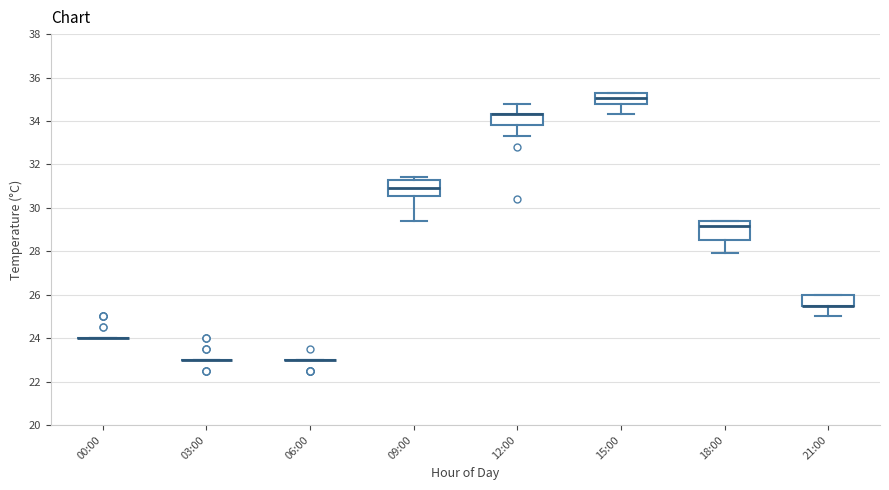

Reading left to right, transcribe this box plot: for each box, give where its median line is, the range the box spans, and where its two whiskers end, as read against the y-axis. The values are not printed on the chart, so give them approximately, as read against the axis.

00:00: box collapsed to a line at 24.0, whiskers 24.0 to 24.0
03:00: box collapsed to a line at 23.0, whiskers 23.0 to 23.0
06:00: box collapsed to a line at 23.0, whiskers 23.0 to 23.0
09:00: median 31.0, box 30.6 to 31.2, whiskers 29.4 to 31.4
12:00: median 34.4 (drawn on the box's upper edge), box 33.8 to 34.4, whiskers 33.4 to 34.8
15:00: median 35.0, box 34.8 to 35.4, whiskers 34.4 to 35.4
18:00: median 29.2, box 28.6 to 29.4, whiskers 28.0 to 29.4
21:00: median 25.6 (drawn on the box's lower edge), box 25.6 to 26.0, whiskers 25.0 to 26.0